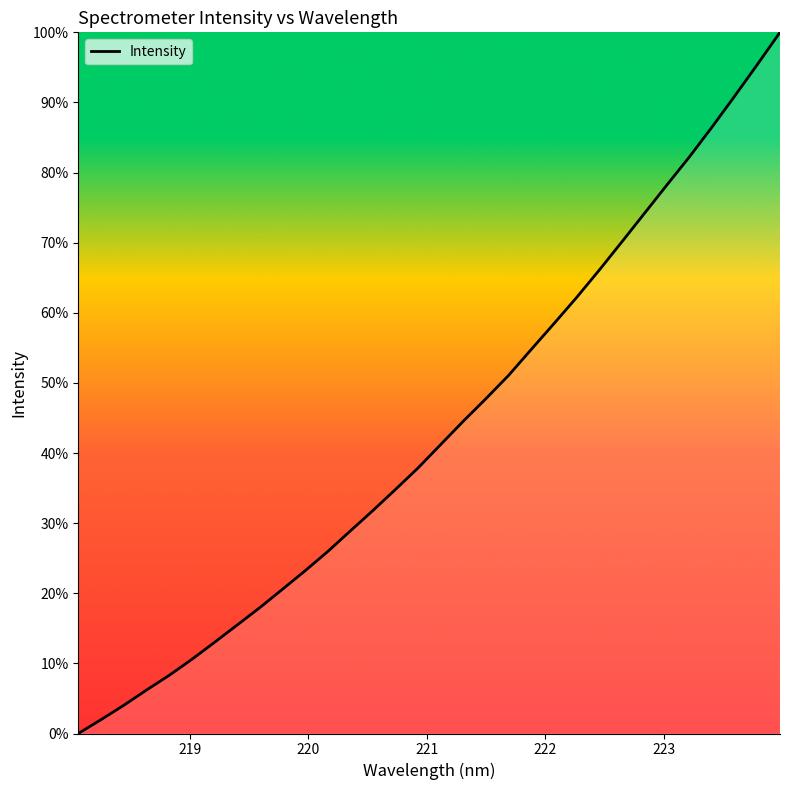

What is the difference between the maximum and minimum values?

100.0